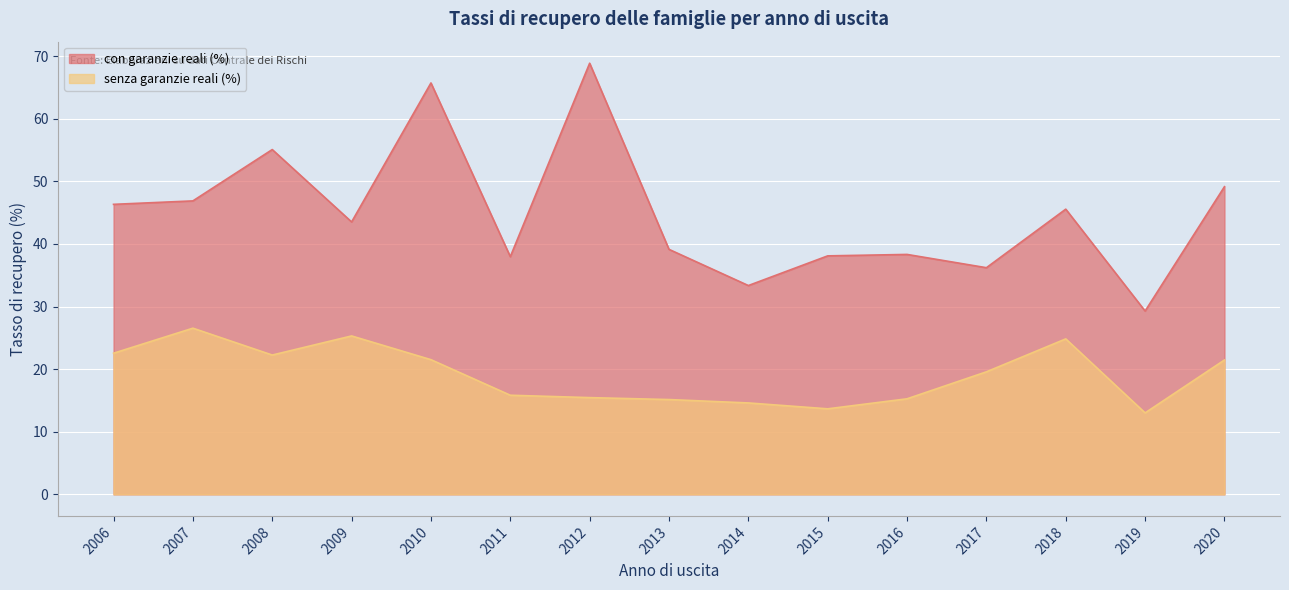

At 2020, list the series in order from largest to smallest.

con garanzie reali (%), senza garanzie reali (%)